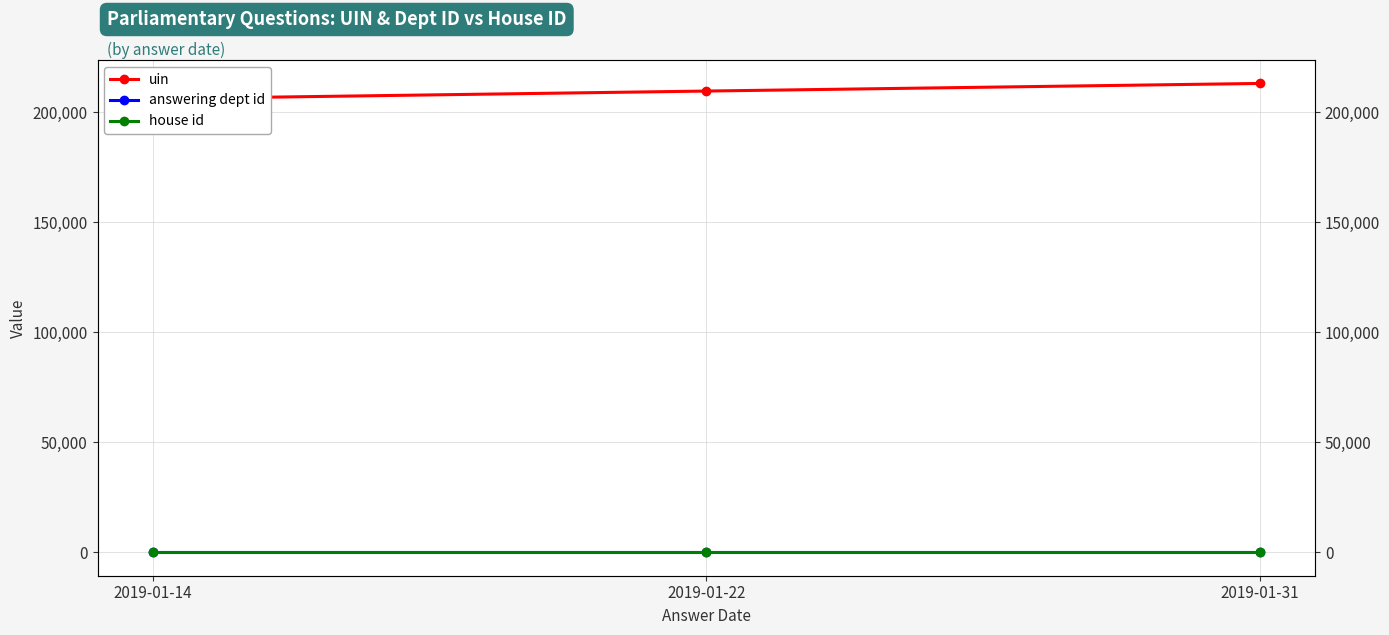

What is the maximum value shown in the chart?

213213